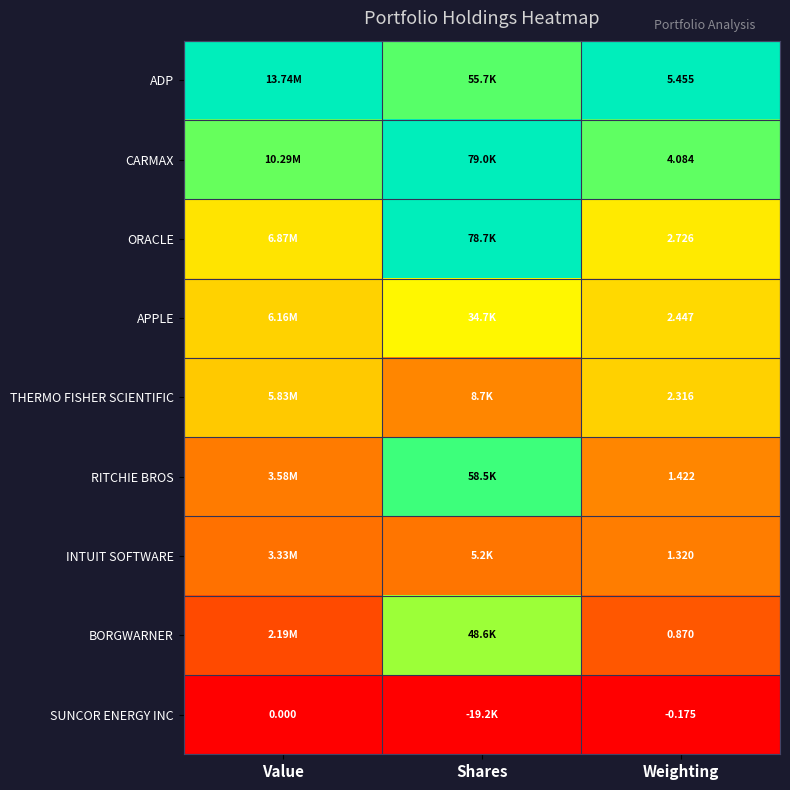

At how many categories does at least one series exceed 0?

3